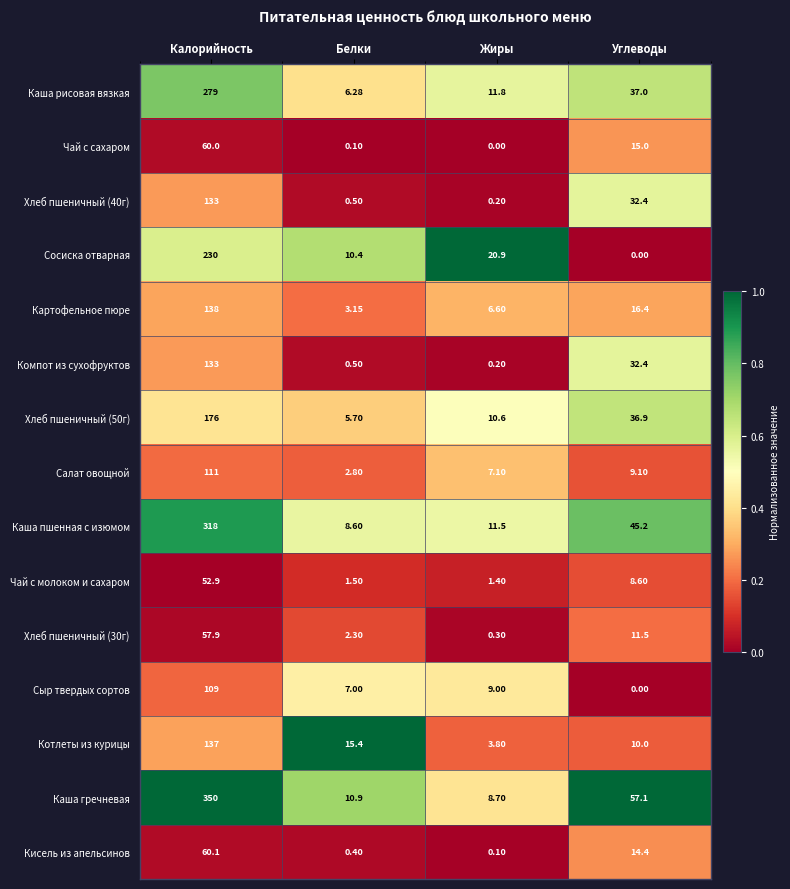

At which category is the sum across all series the highest?

Калорийность